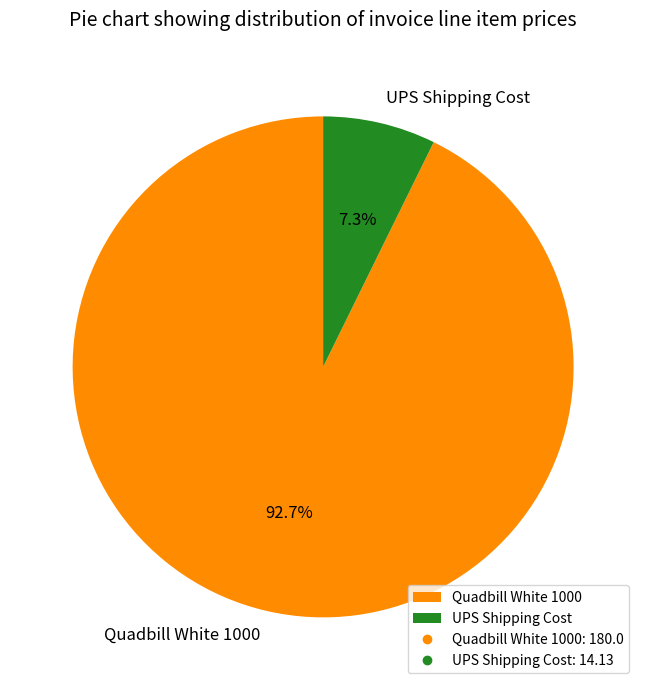

How many slices are in this pie chart?

2